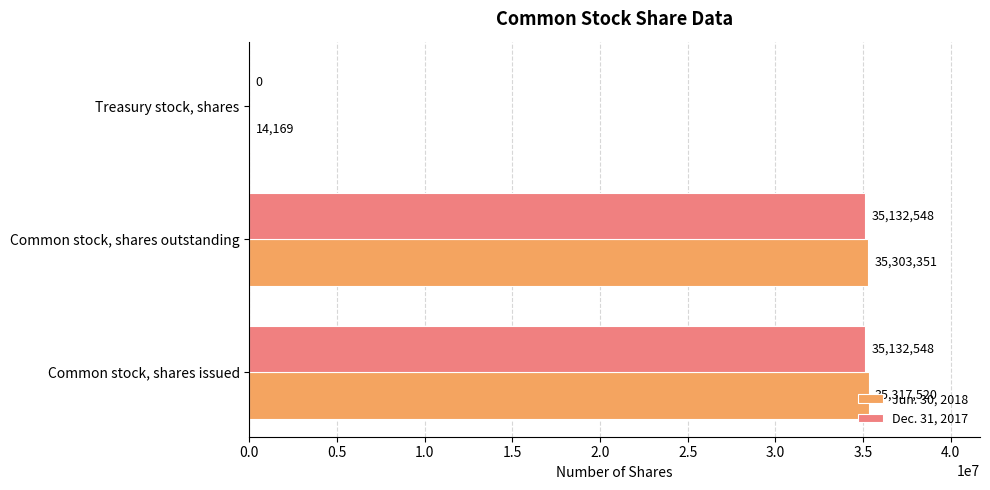

How many data points does each series have?

3